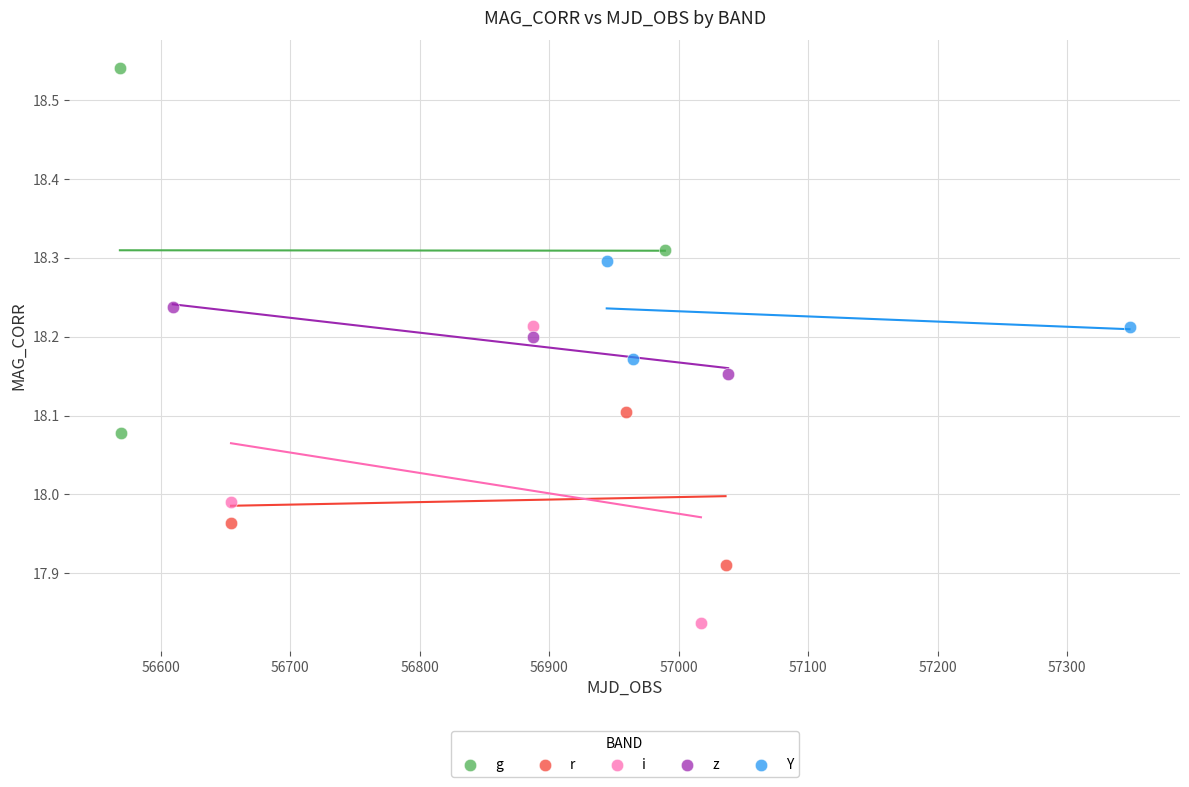

Which series reaches the minimum Y coordinate?

i